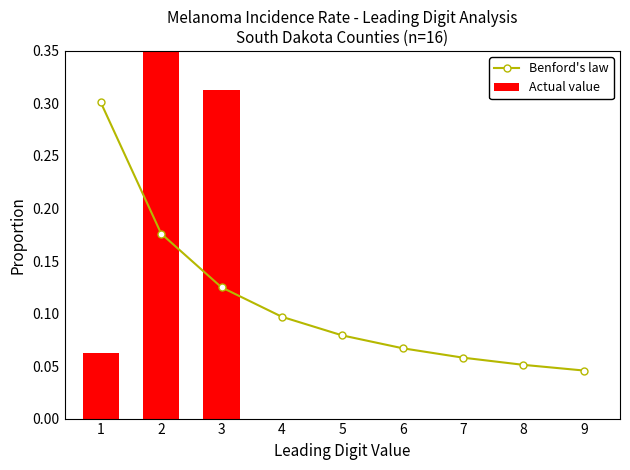

Count the number of categories in the chart.

9